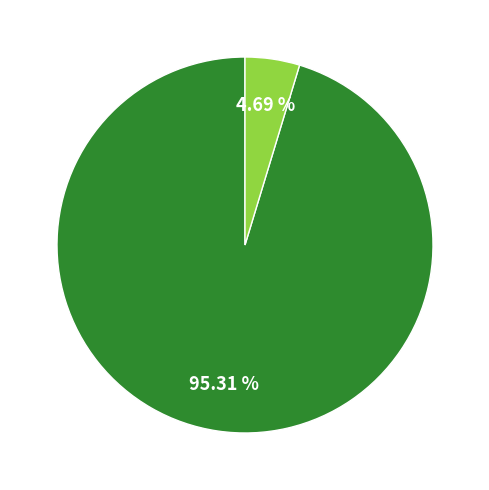

Does any single category account for the majority?

Yes